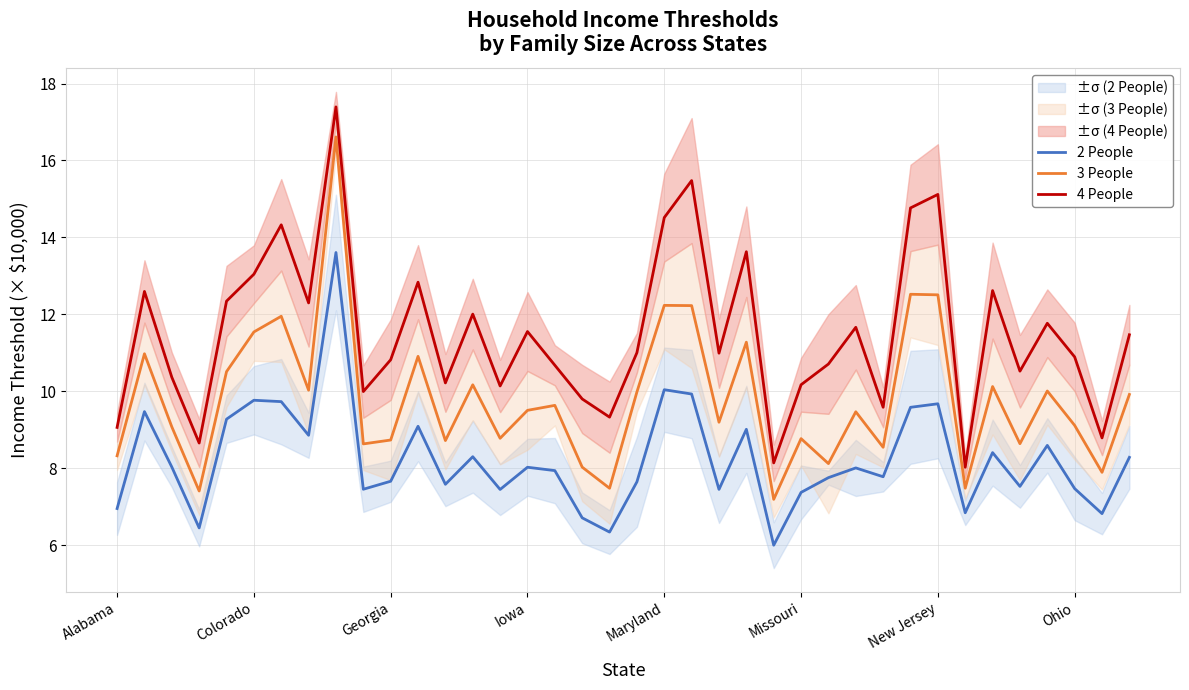

Which category has the highest value in the 2 People series?

8